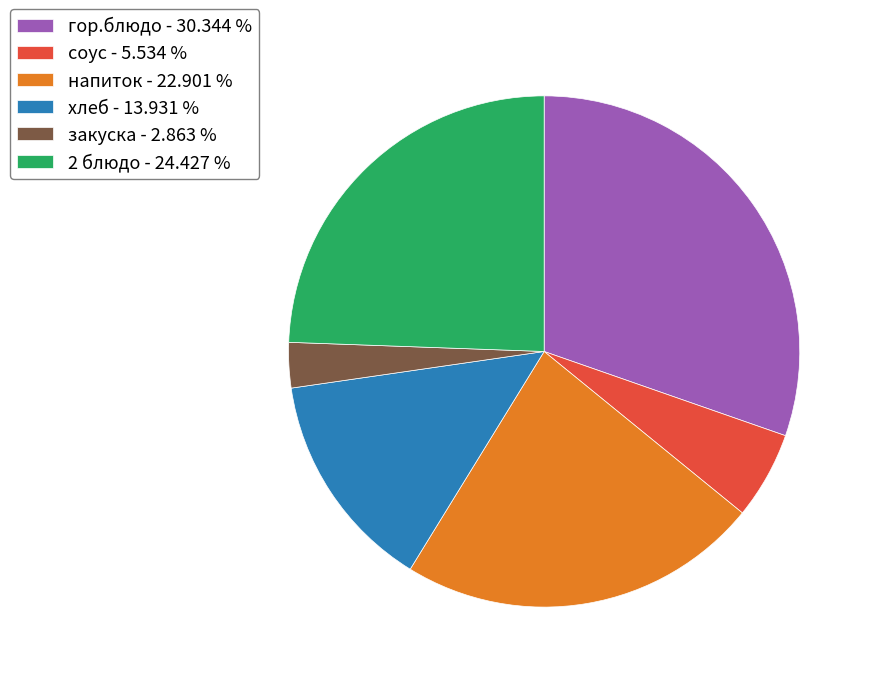

Approximately how many times larger is the value at 2 блюдо - 24.427 % compared to напиток - 22.901 %?

1.1